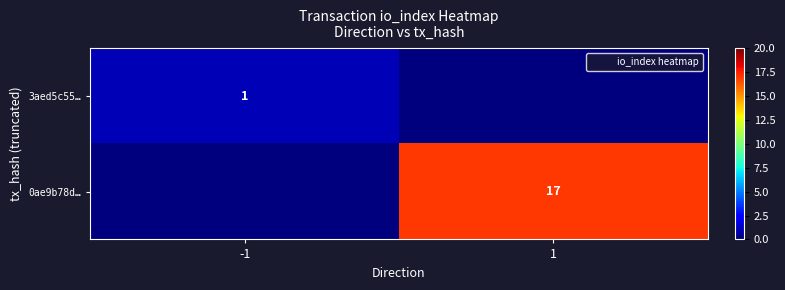

True or false: 3aed5c55… has a value of 0 at -1.

False